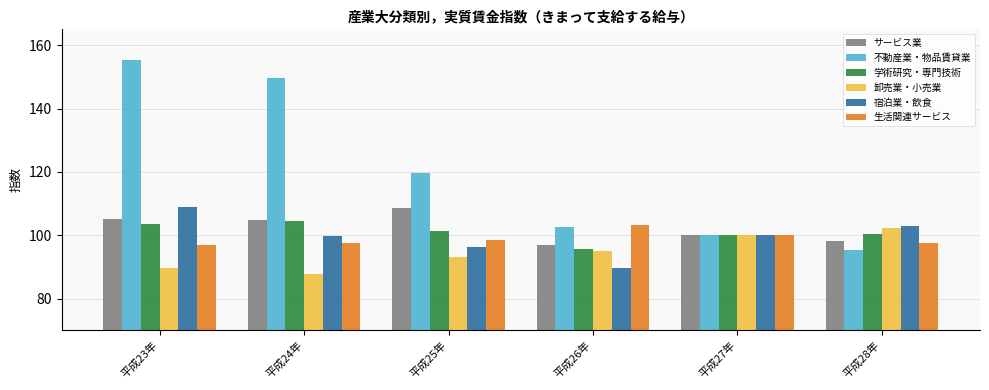

What is the average value of the サービス業 series?

102.3